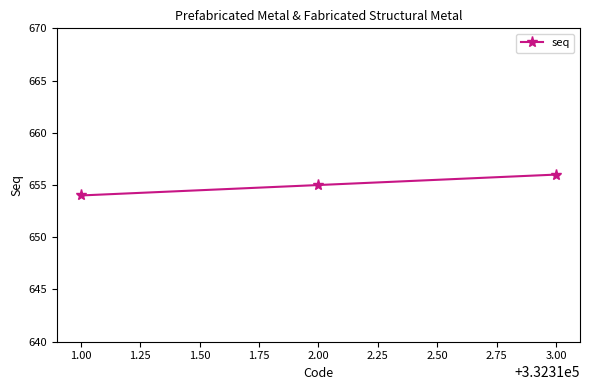

What position from the left is 1.00?

1